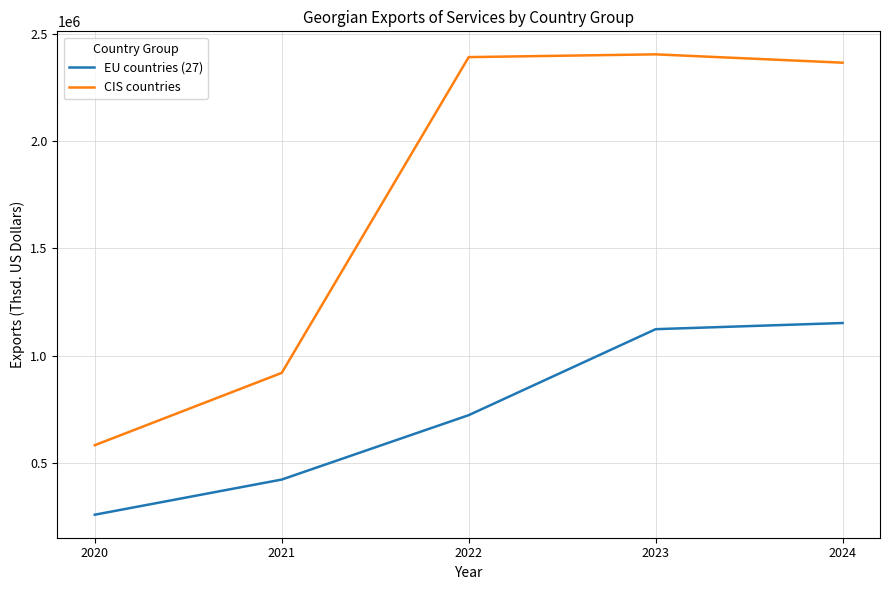

What is the average value of the EU countries (27) series?

736902.4